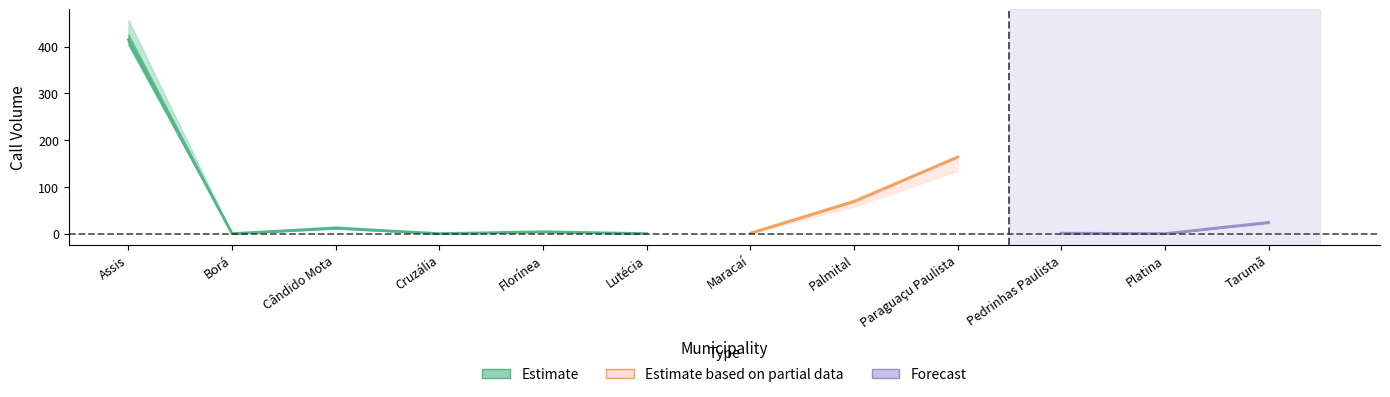

Is it true that USB equals 1 at Florínea?

False